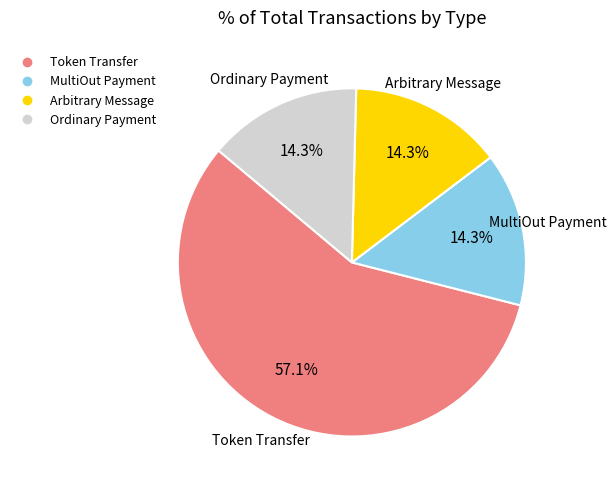

To the nearest percent, what is the combined percentage of Token Transfer and Ordinary Payment?

71%